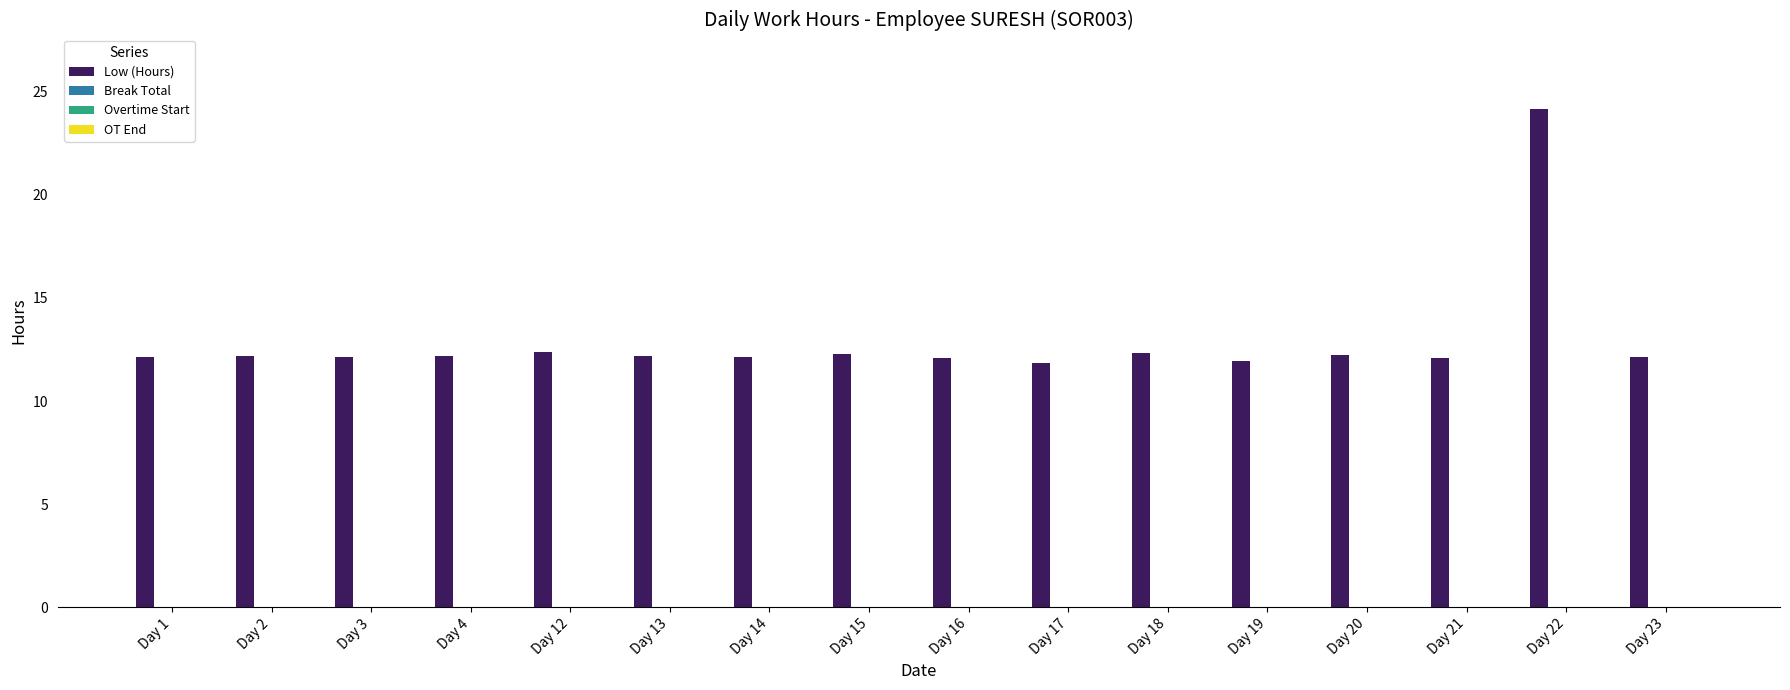

Does the chart contain stacked bars?

No